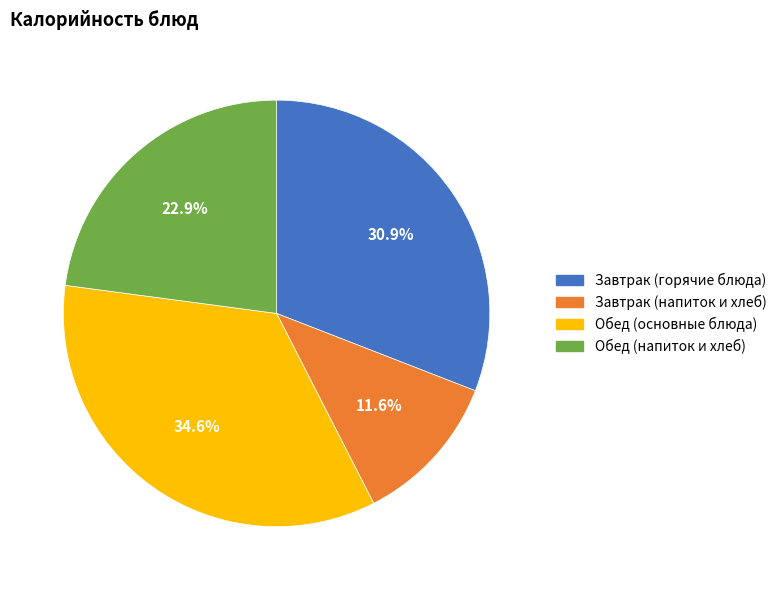

Is there any slice that represents more than half of the pie?

No